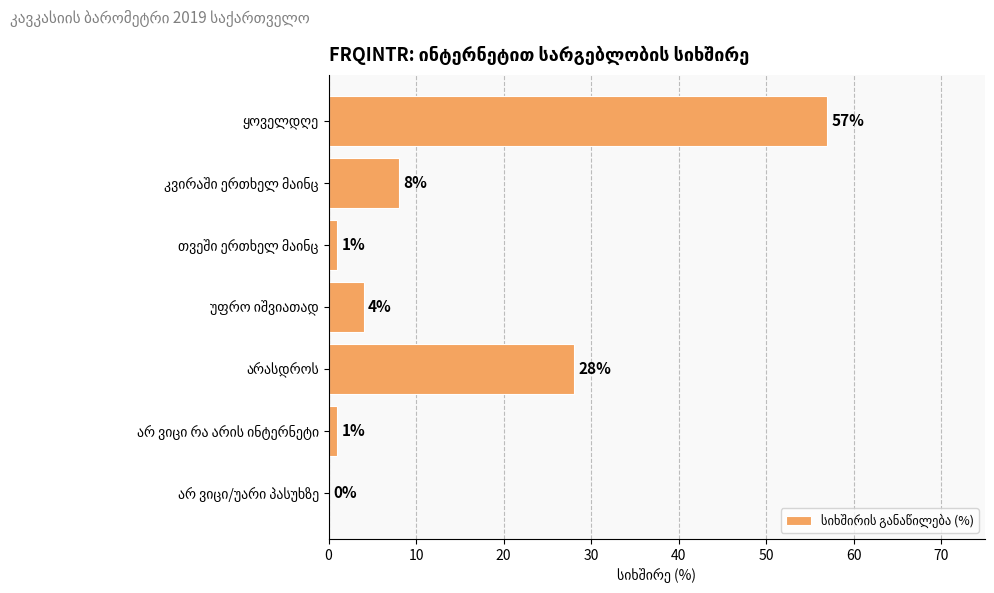

What is the maximum value shown in the chart?

57